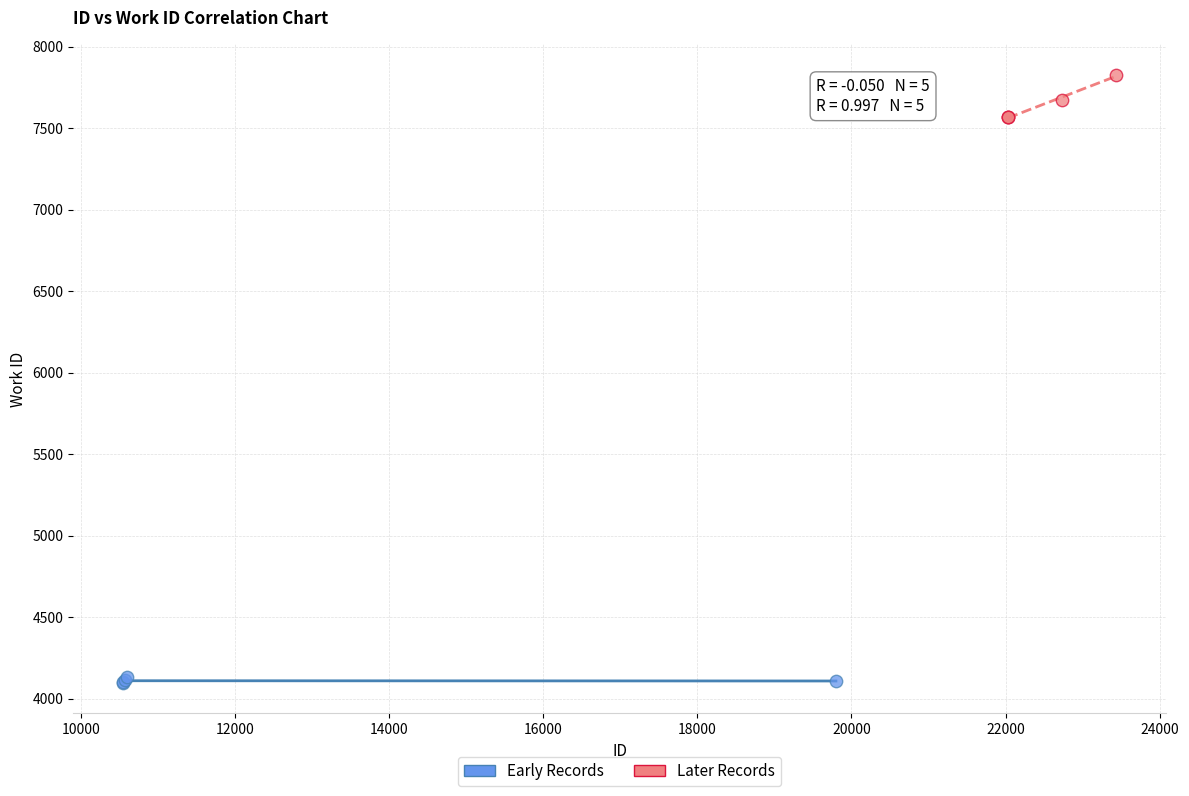

Which series reaches the maximum Y coordinate?

Later Records